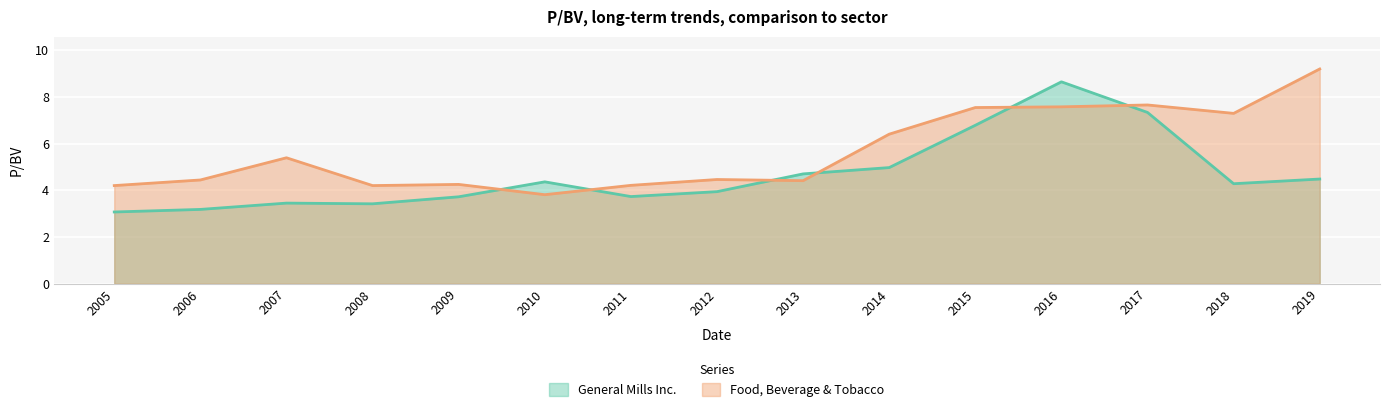

Is it true that General Mills Inc. equals 1.2 at 2005?

False